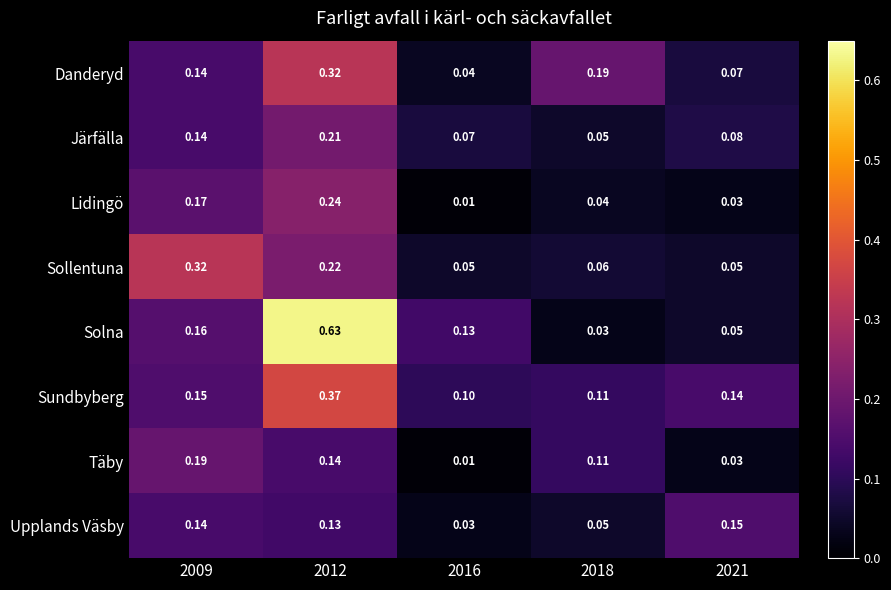

At how many categories does at least one series exceed 0?

5